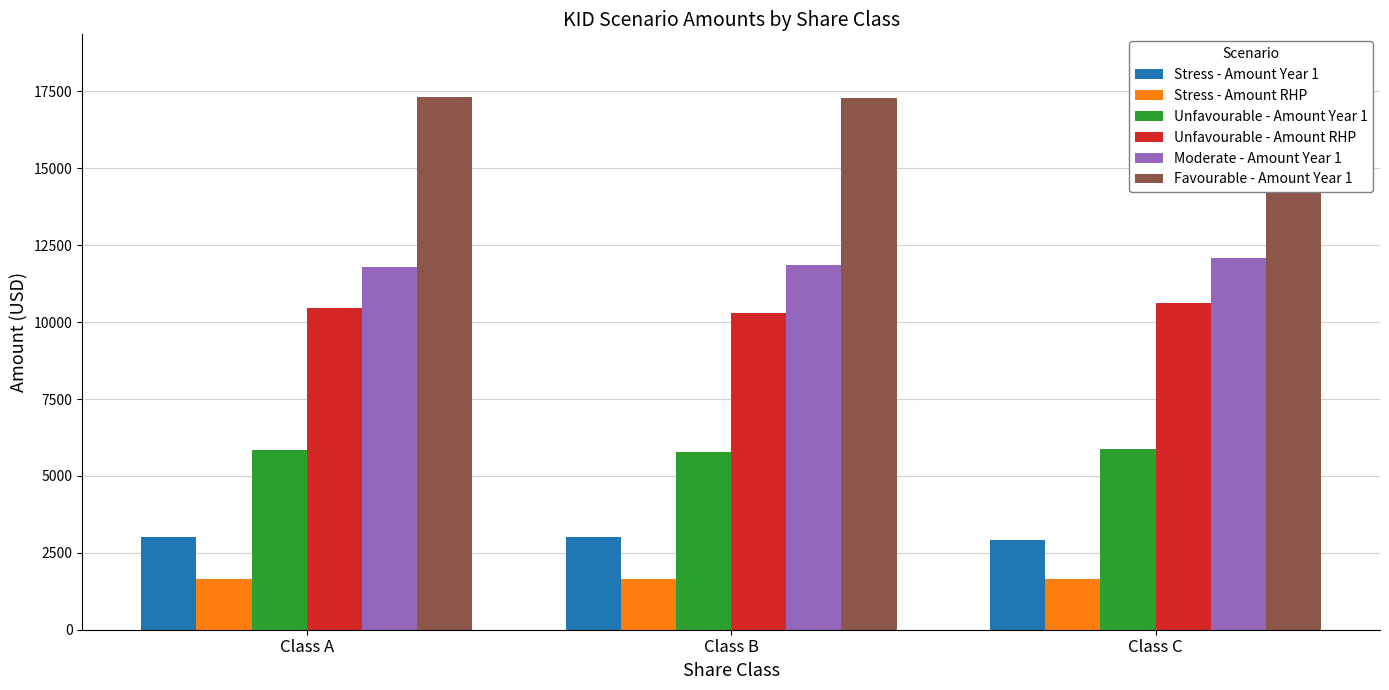

What is the sum of all Unfavourable - Amount RHP values?

31344.2